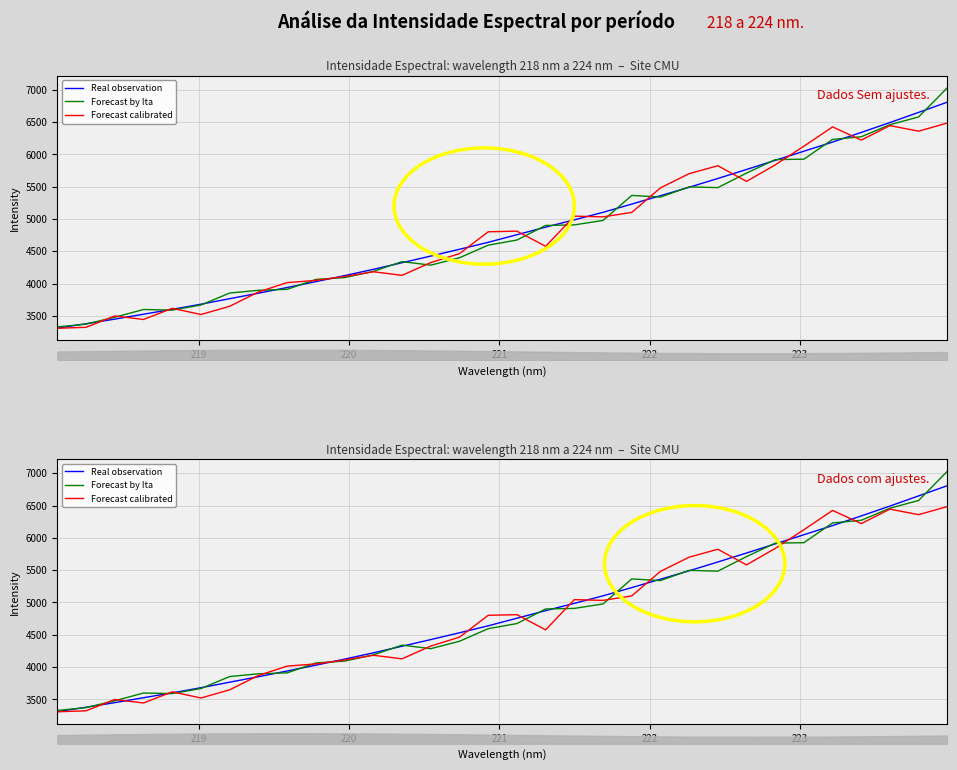

What is the difference between the maximum and second lowest values in the Real observation series?

3430.2